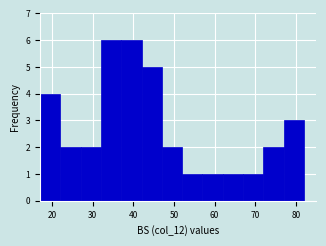

How tall is the bar that spans 22 to 27 on the x-axis? The values are not printed on the chart, so give them approximately, as read against the axis.

2